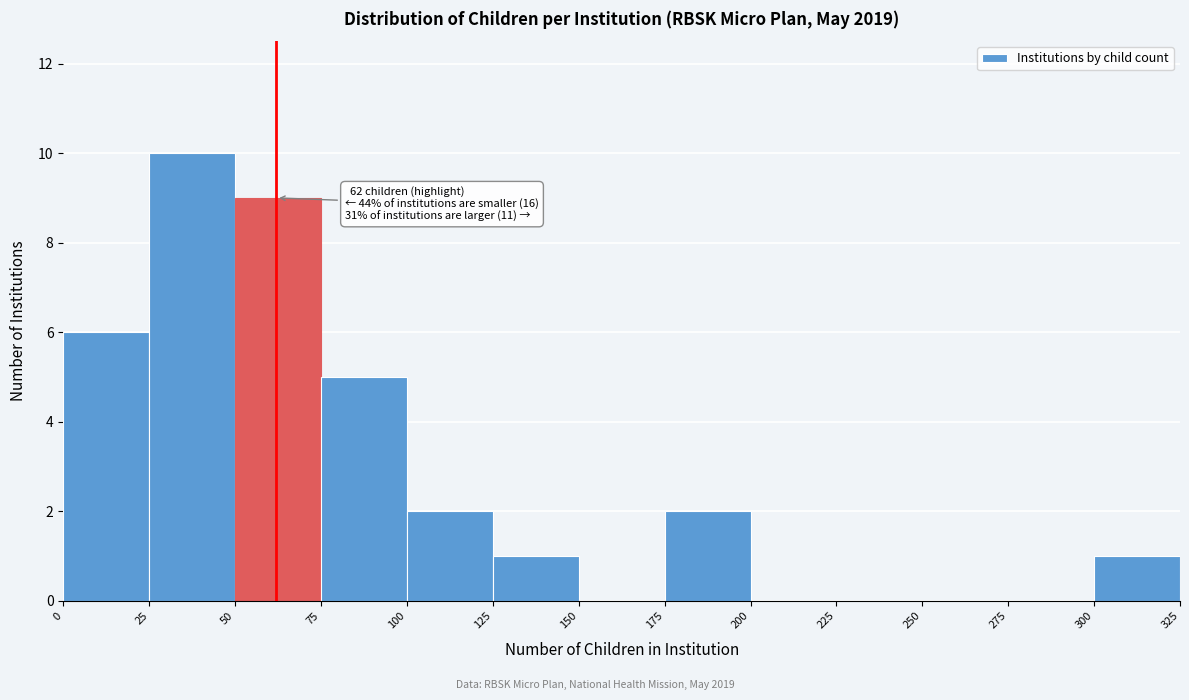

Which range on the x-axis has the tallest bar?

25 to 50